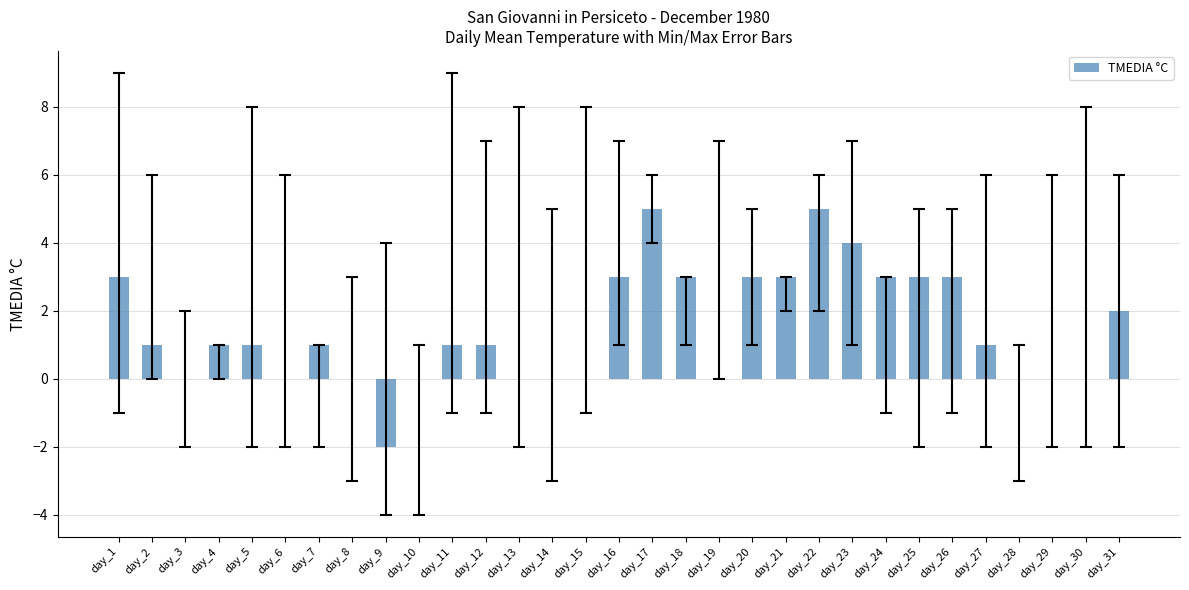

Is it true that the value at day_28 is 3?

False